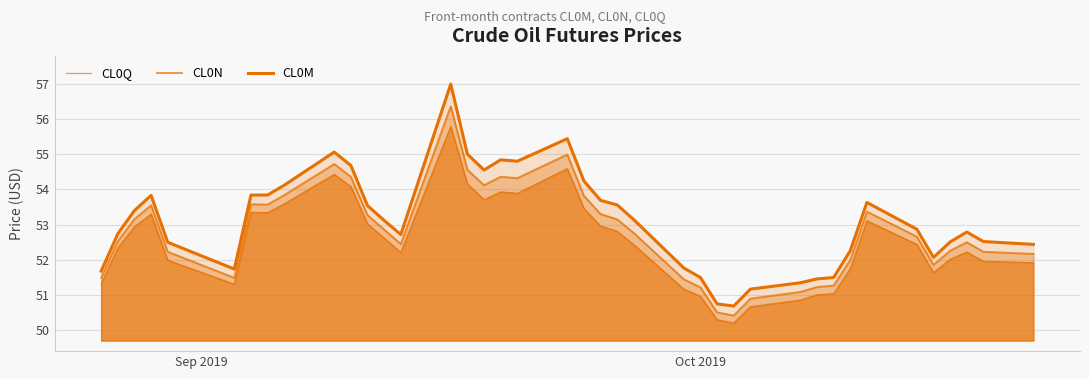

Count the number of data series in this chart.

3